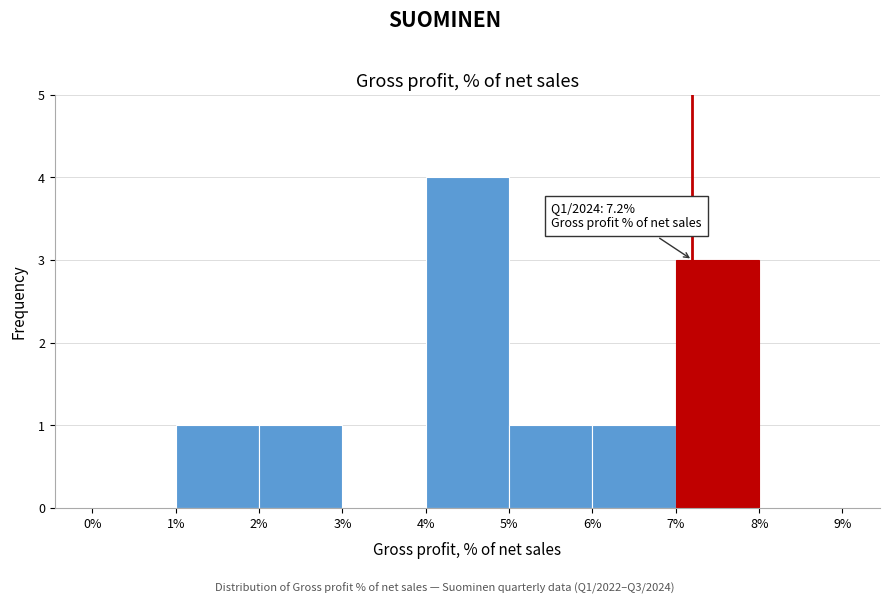

Over which range of the x-axis is the bar tallest?

4% to 5%